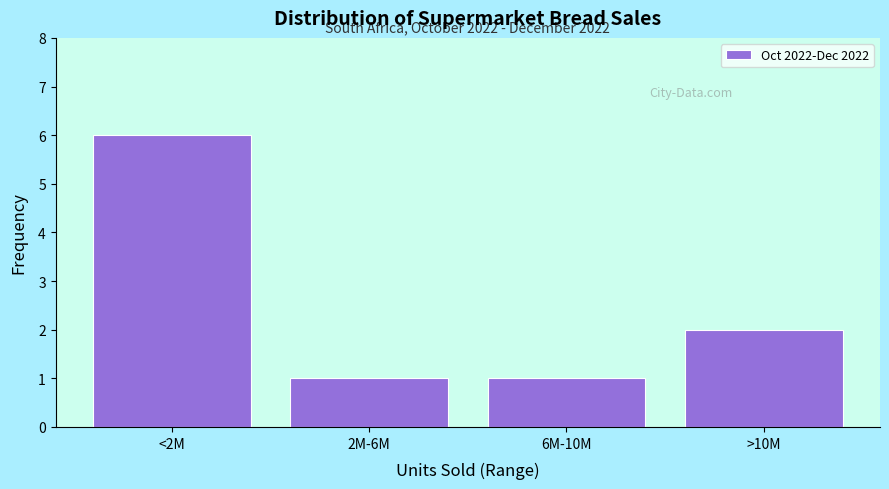

Reading left to right, transcribe all the data shown in this chart.

6	1	1	2